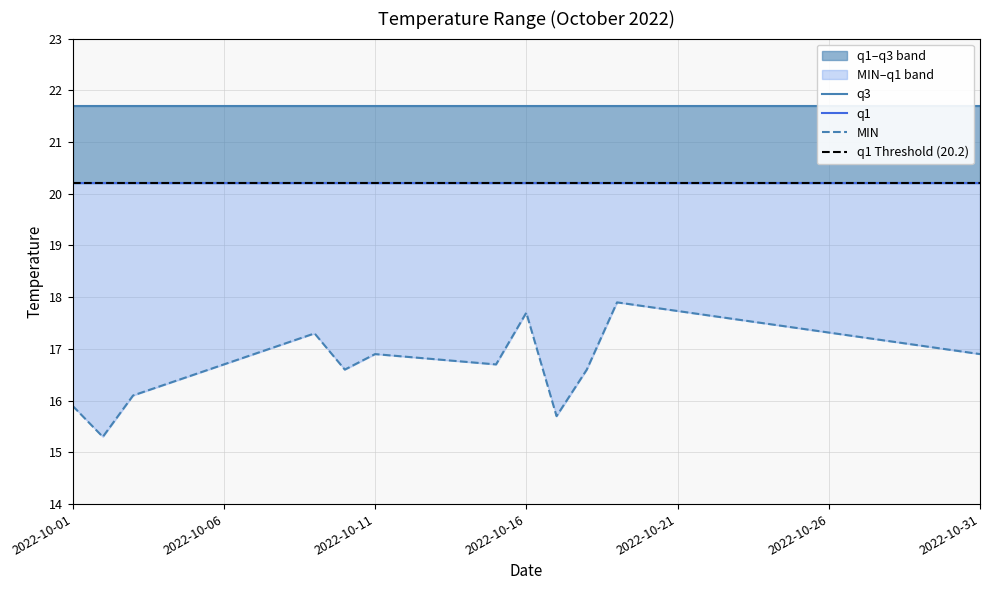

List the series in order of their overall mean, highest first.

q3, q1, MIN